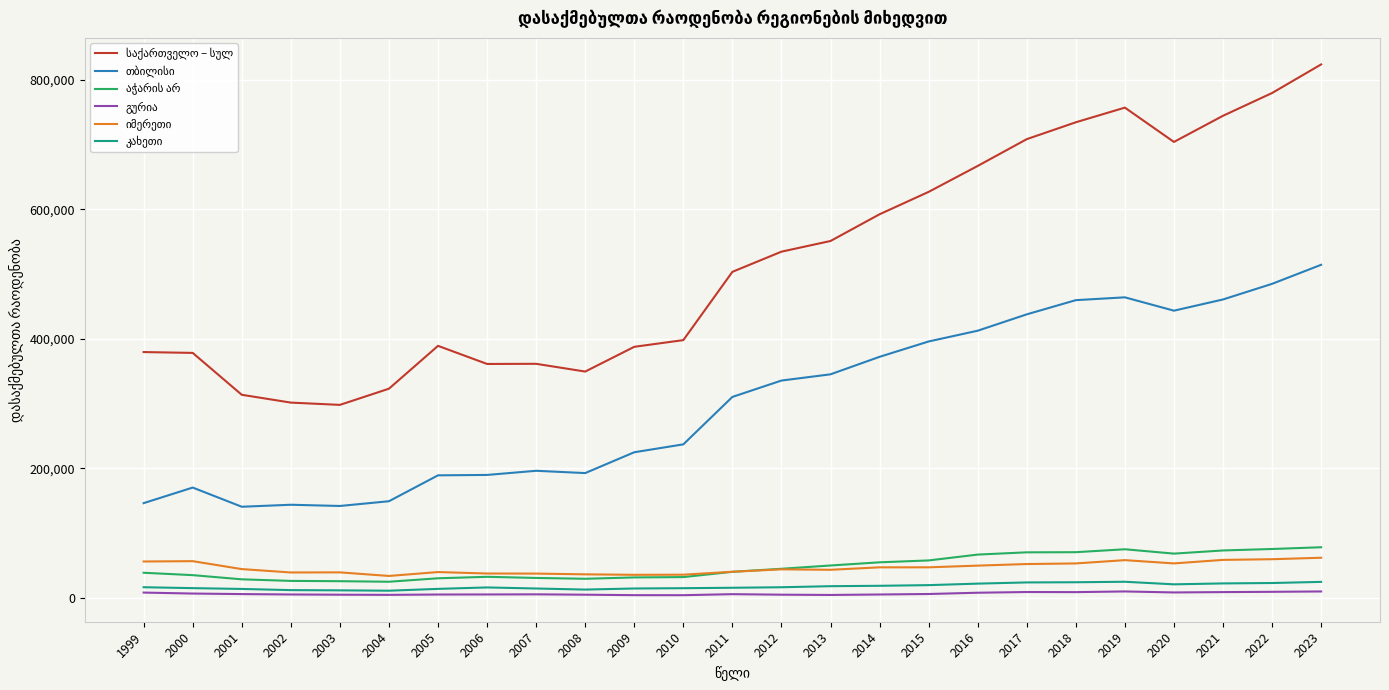

Between 2004 and 2017, which series saw the biggest shift?

საქართველო – სულ